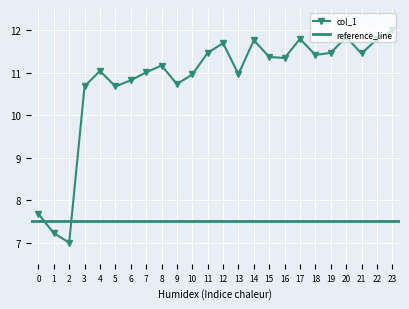

True or false: col_1 has a value of 10.7 at 5.

True